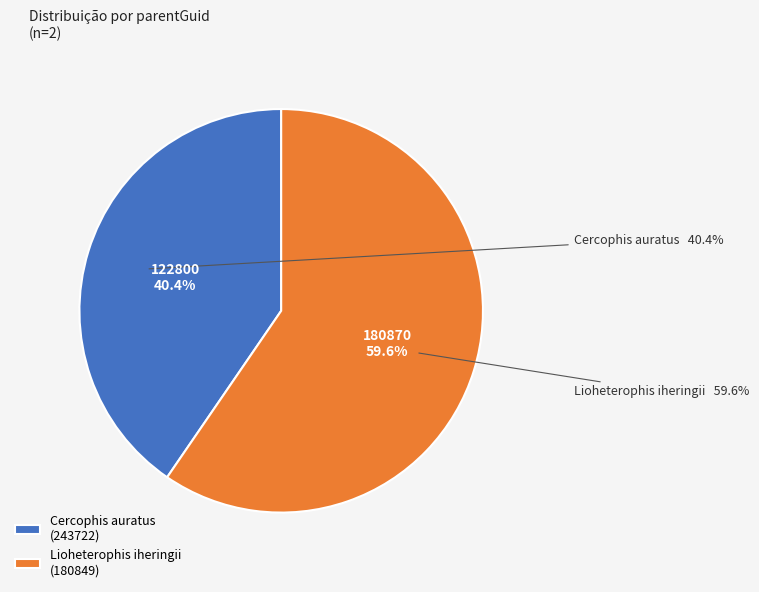

What is the smallest slice in the pie chart?

Cercophis auratus
(243722)